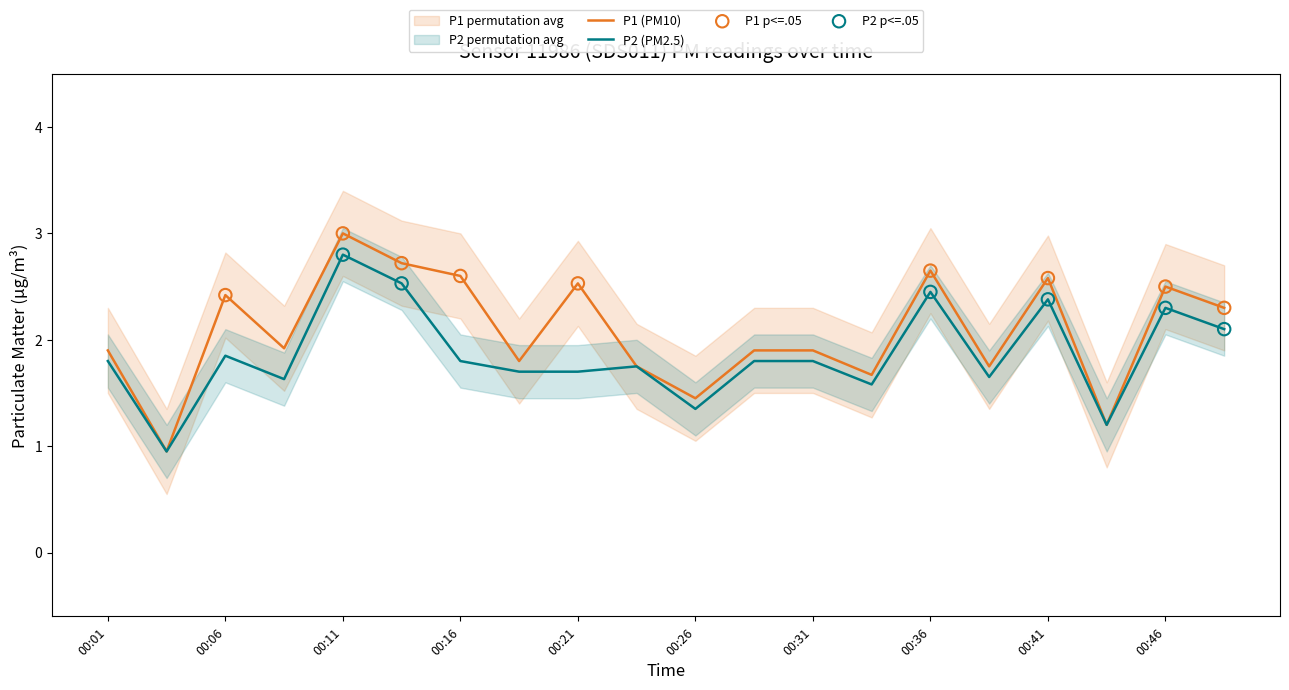

At which category is the sum across all series the highest?

00:11